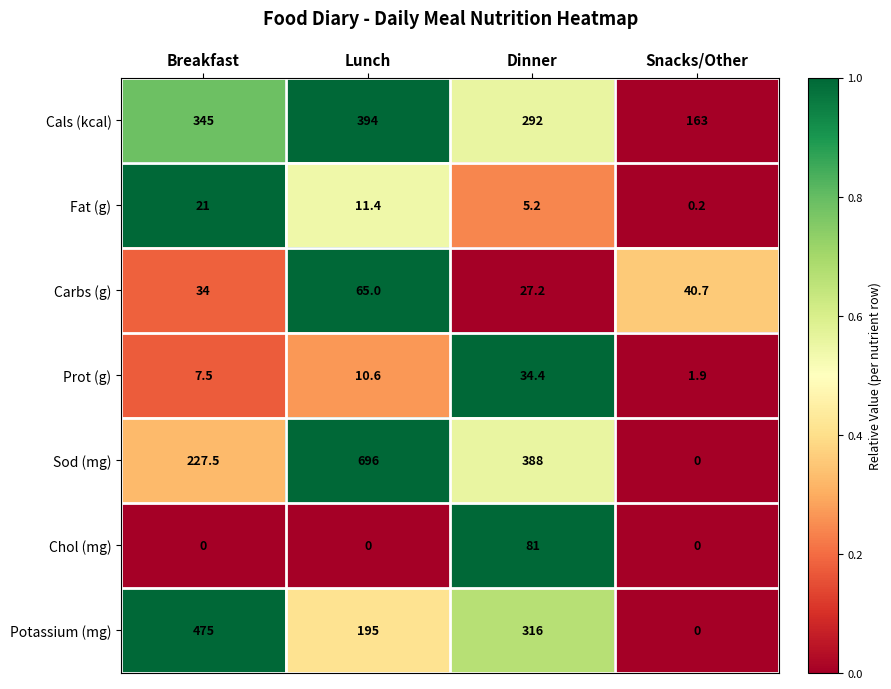

The value of Fat (g) at Breakfast is 21.0. True or false?

True